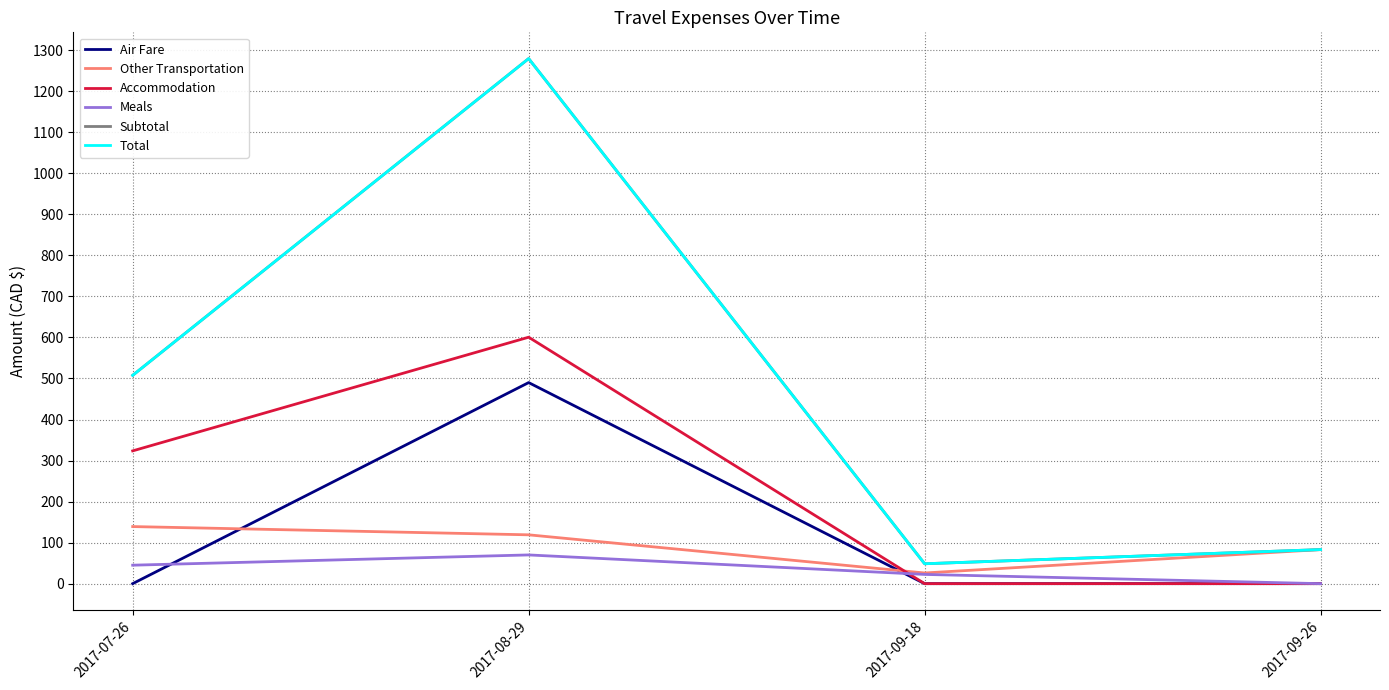

What position from the left is 2017-07-26?

1